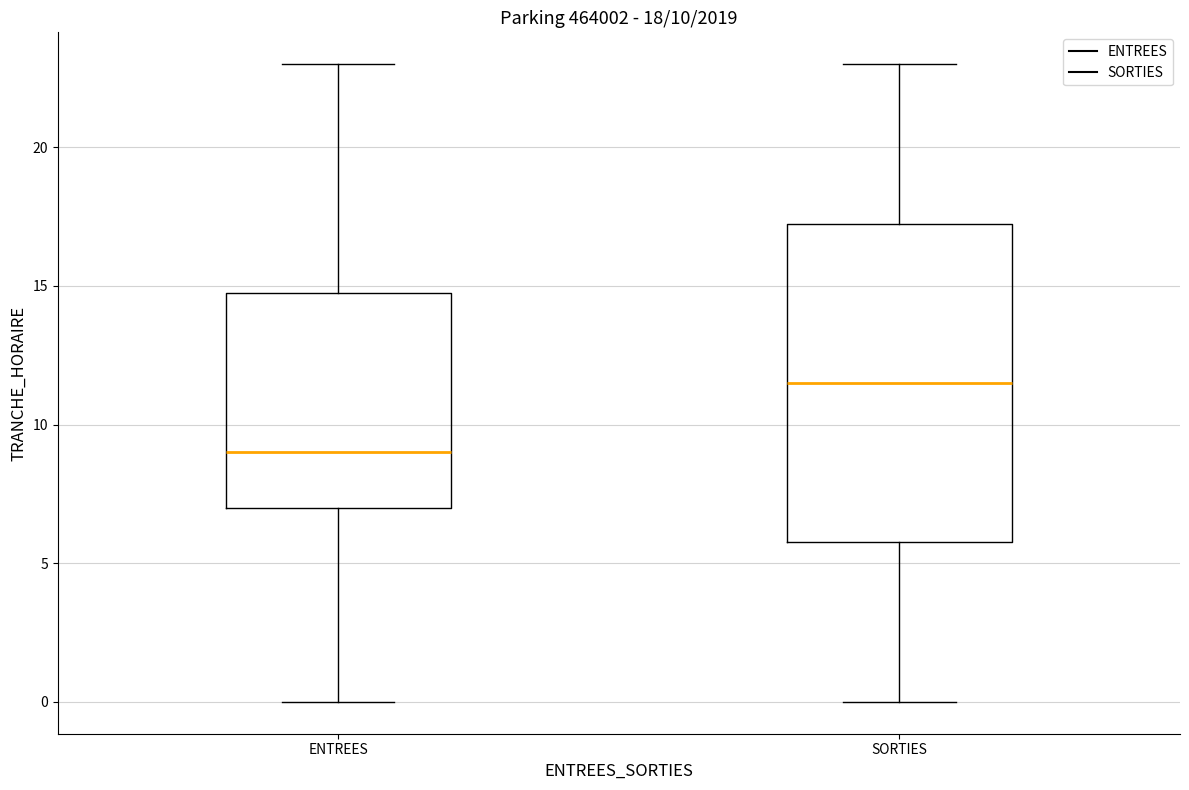

Which box has the lowest median line?

ENTREES